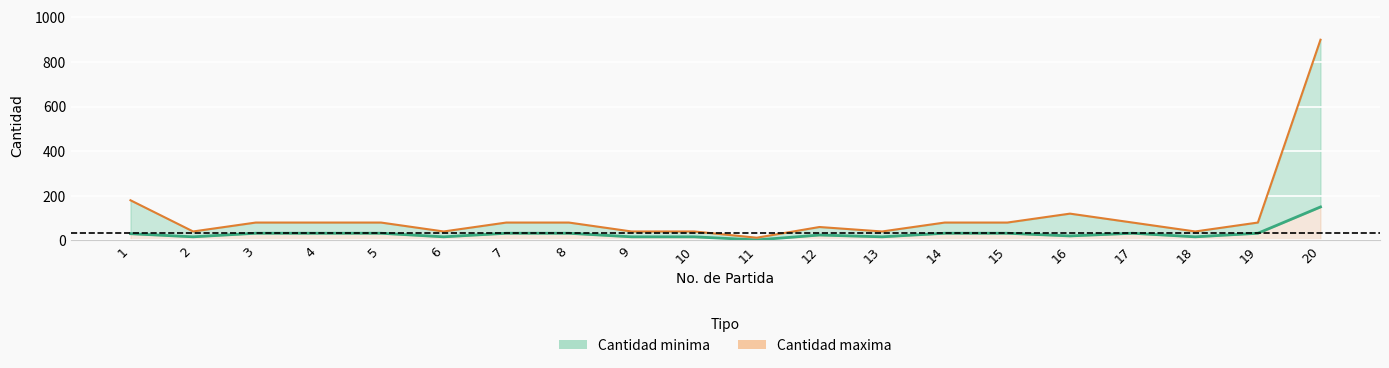

Reading left to right, extract all data points from this chart.

Cantidad minima: 30	16	32	32	32	16	32	32	16	16	2	24	16	32	32	20	32	16	32	150
Cantidad maxima (linea): 180	40	80	80	80	40	80	80	40	40	12	60	40	80	80	120	80	40	80	900